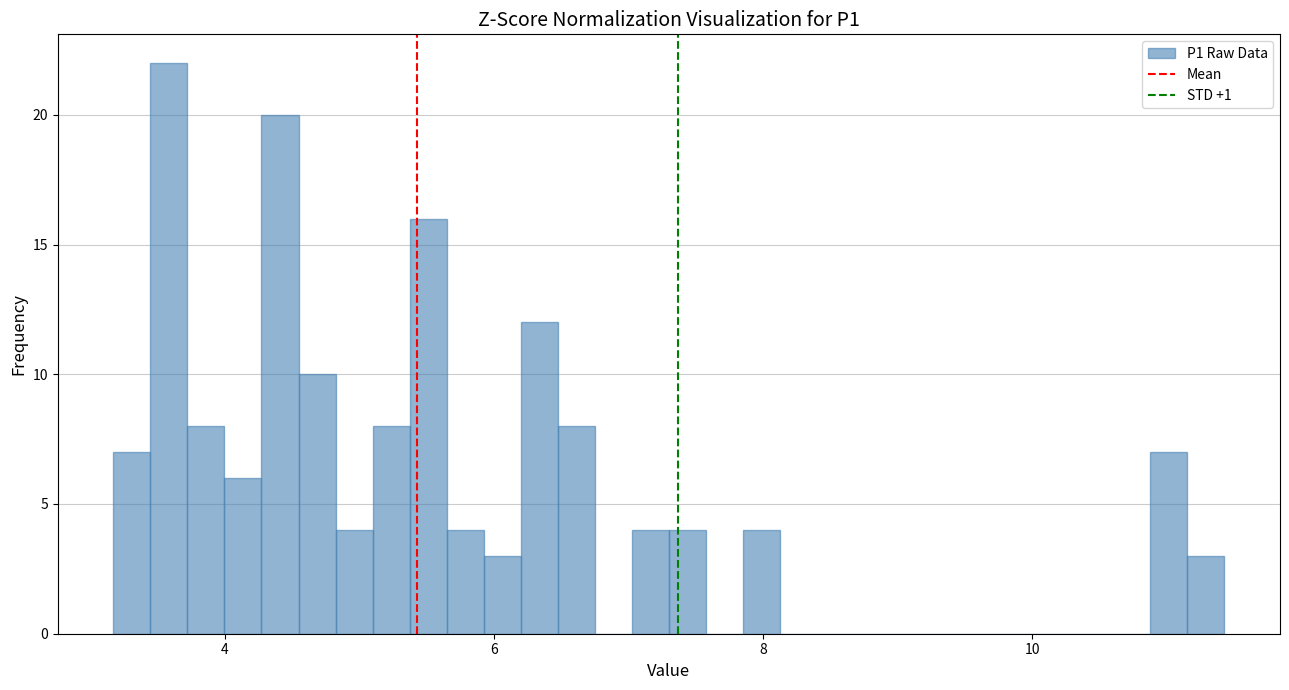

Around what value on the x-axis is the tallest bar? Give the approximate position of its centre, as read against the axis.

3.6